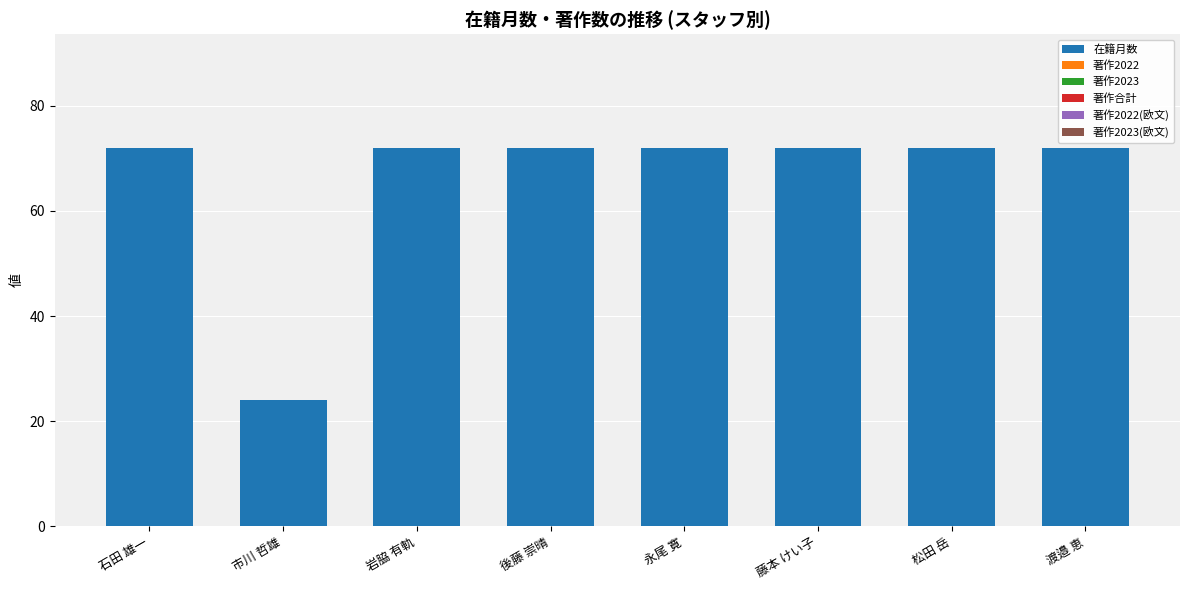

What is the label of the 3rd bar from the right?

藤本 けい子